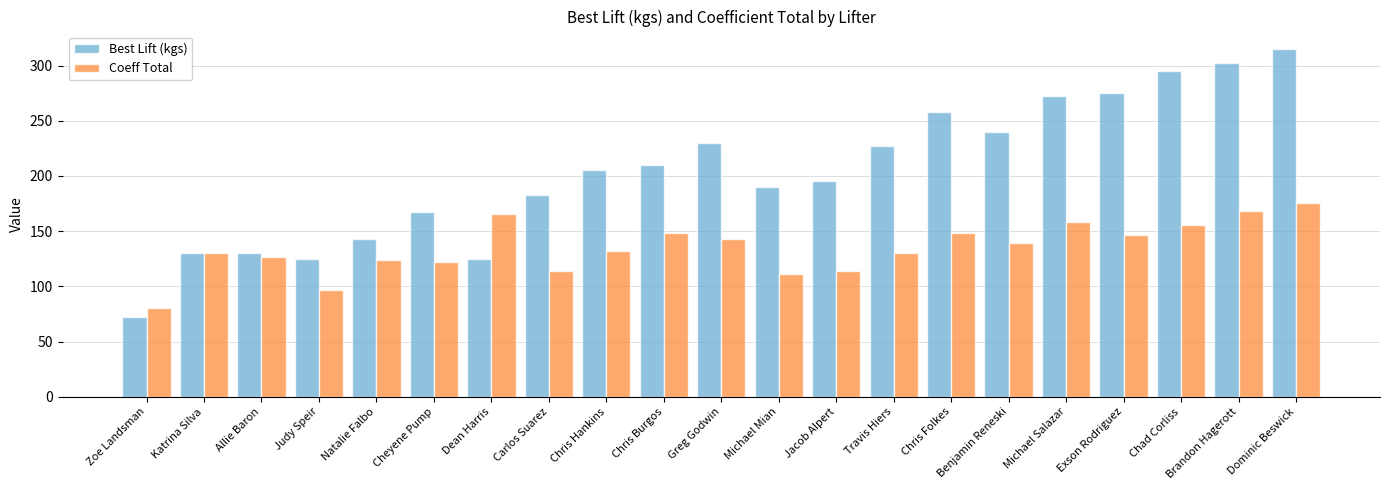

What position from the left is Carlos Suarez?

8